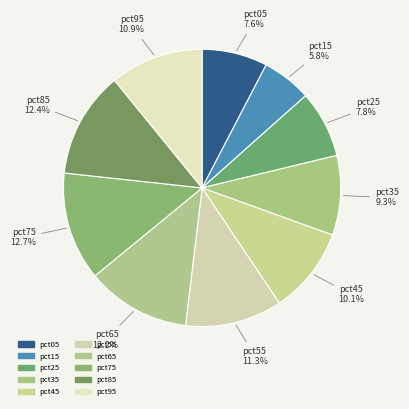

How many segments does this pie chart have?

10